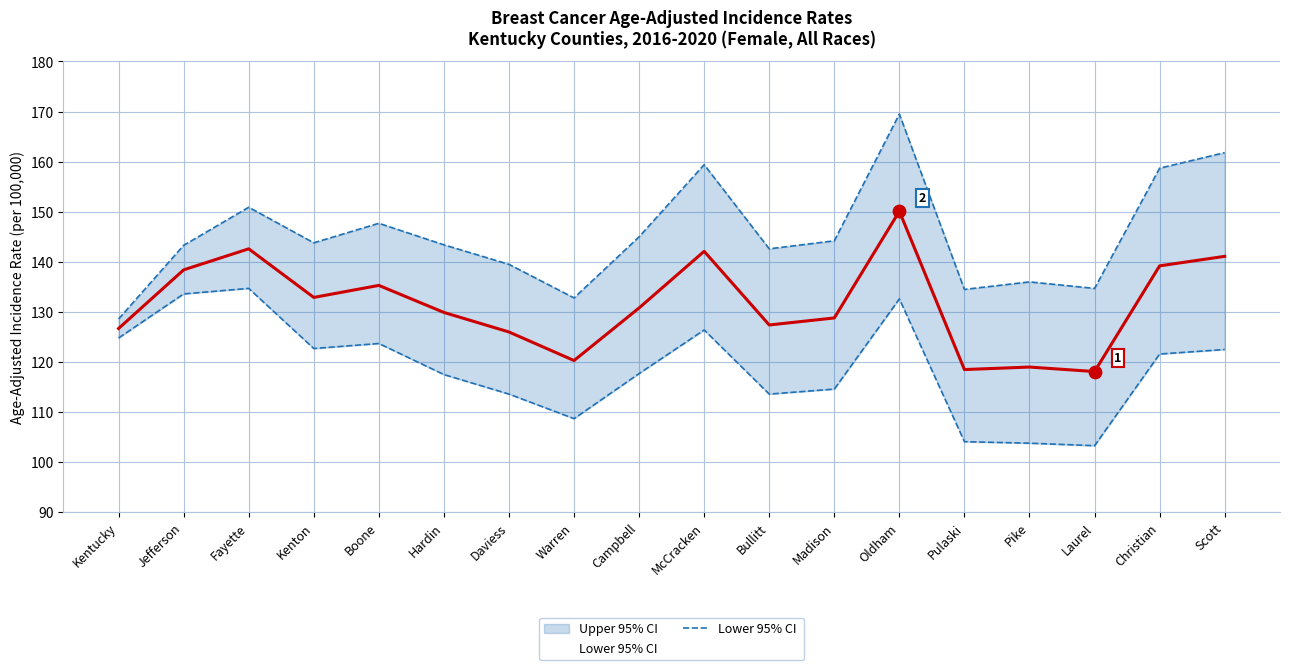

Which series contains the highest Y value?

Upper 95% CI 